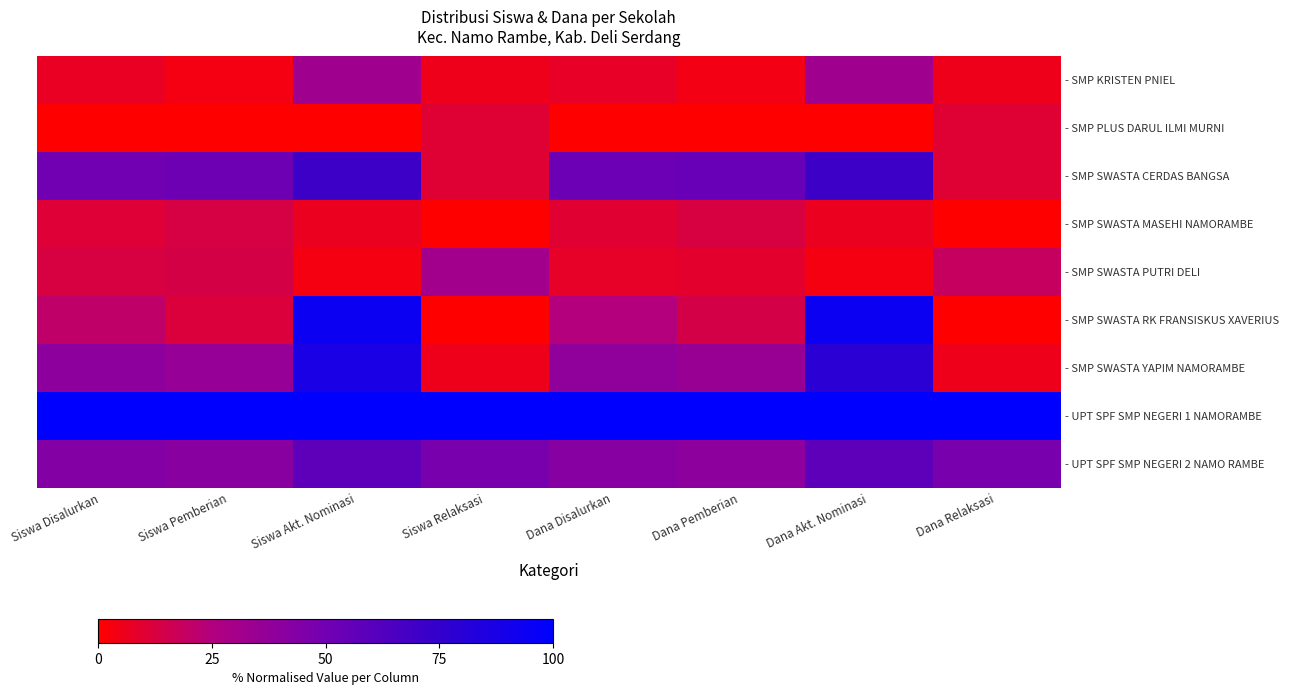

Which series has the widest spread of values?

- SMP SWASTA RK FRANSISKUS XAVERIUS